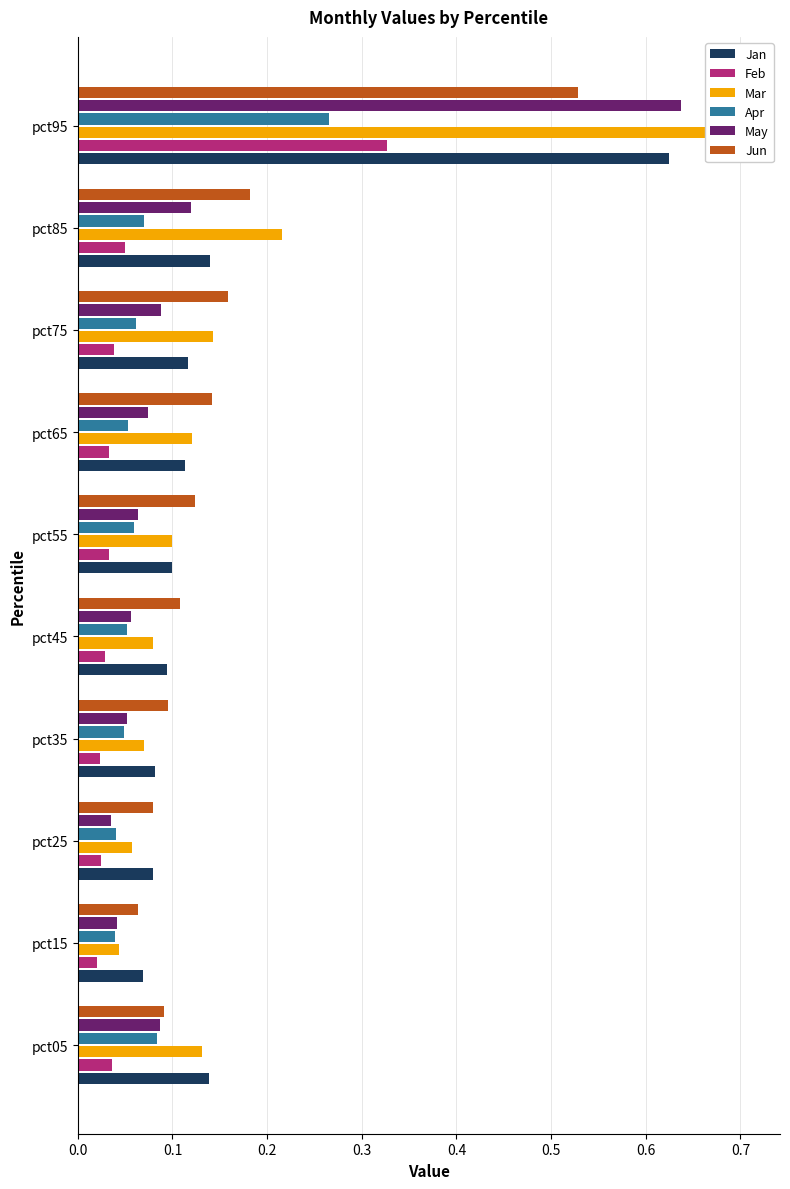

What position from the left is 0.7?

8